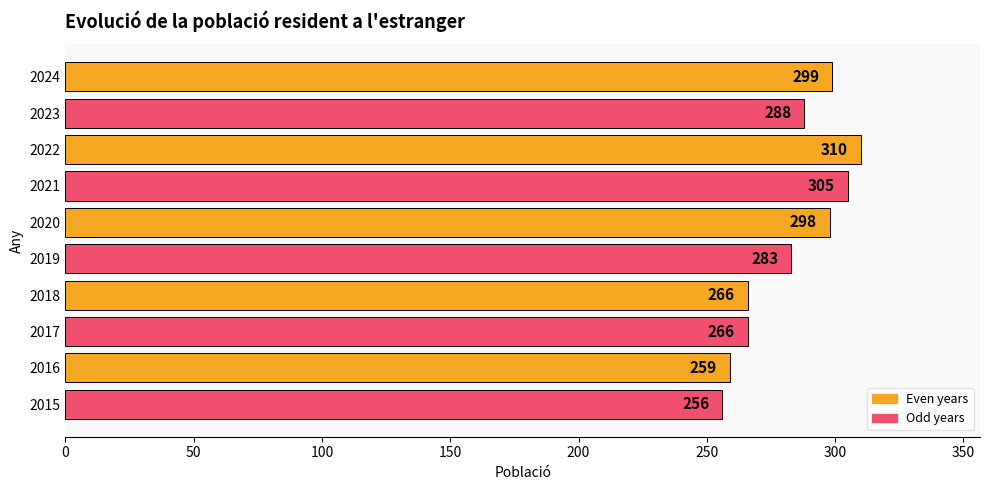

Reading bottom to top, list all the values displayed in this chart.

256	259	266	266	283	298	305	310	288	299